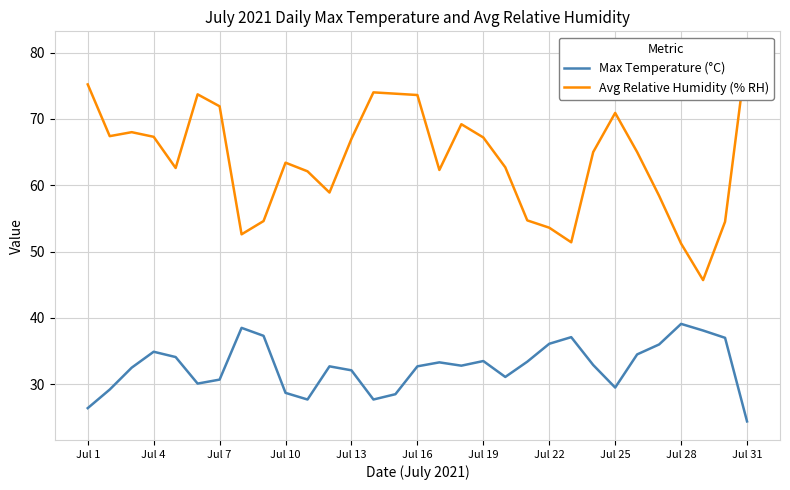

What is the average value of the Avg Relative Humidity (% RH) series?

63.8